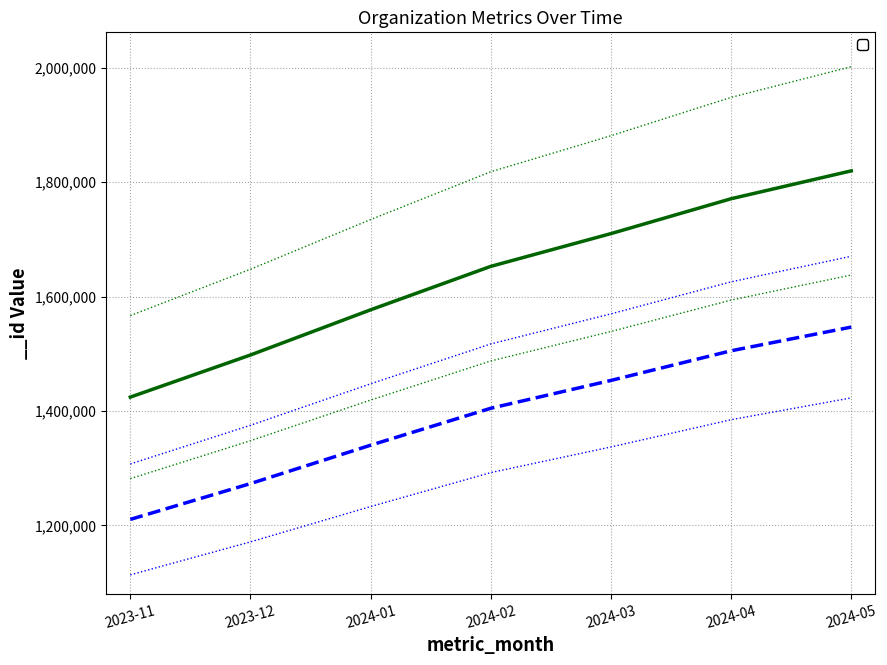

Is it true that the value at 2024-04 is 1770842?

True